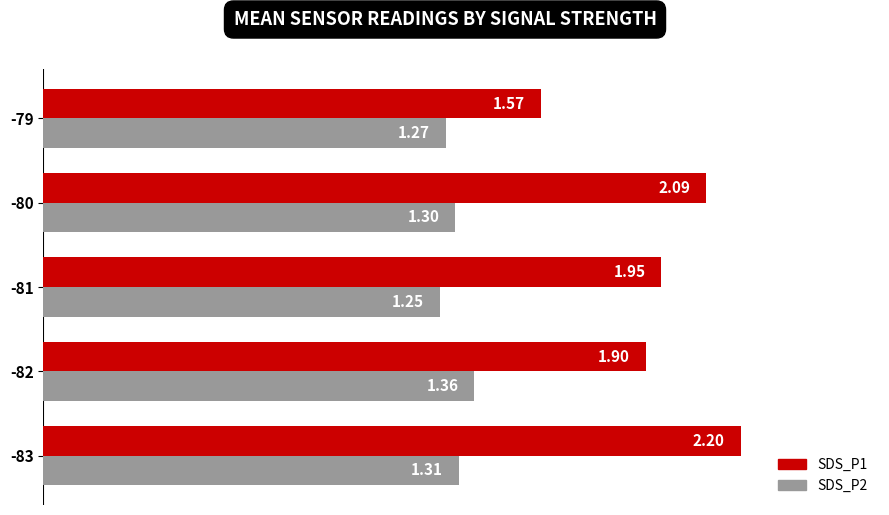

Which series has the largest range (max minus min)?

SDS_P1